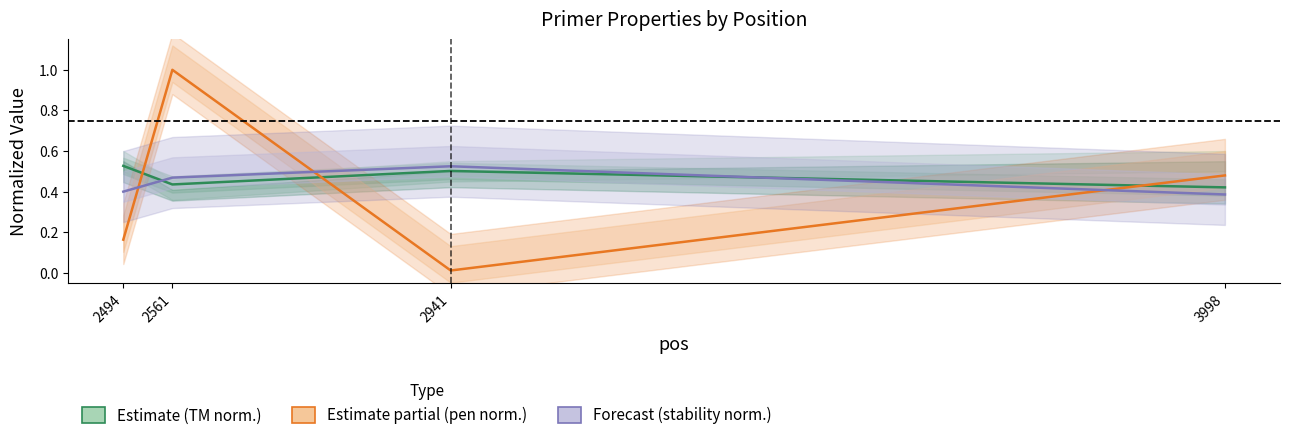

What is the sum of all Estimate partial (pen norm.) values?

1.7